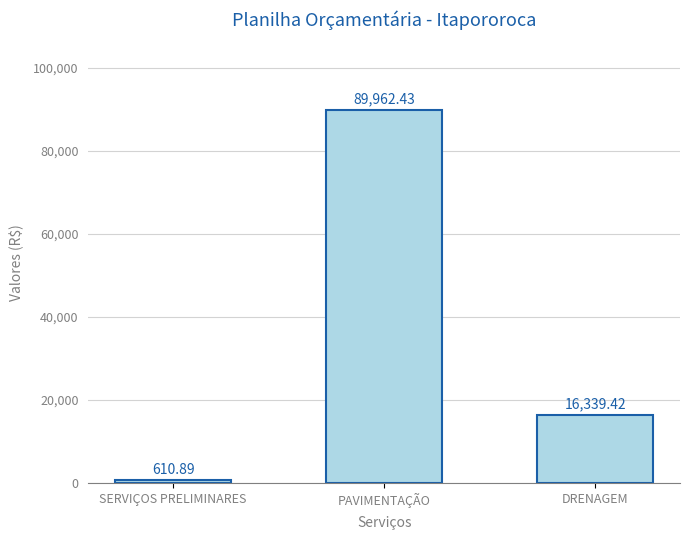

Reading right to left, what are all the values shown in this chart?

16339.4	89962.4	610.9